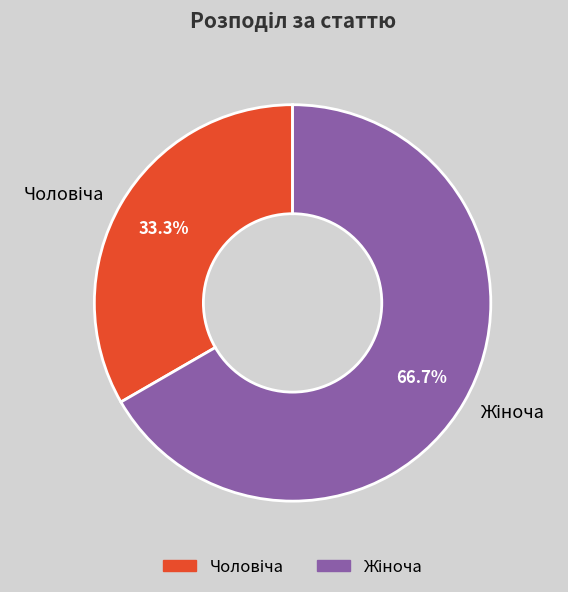

How many segments does this pie chart have?

2